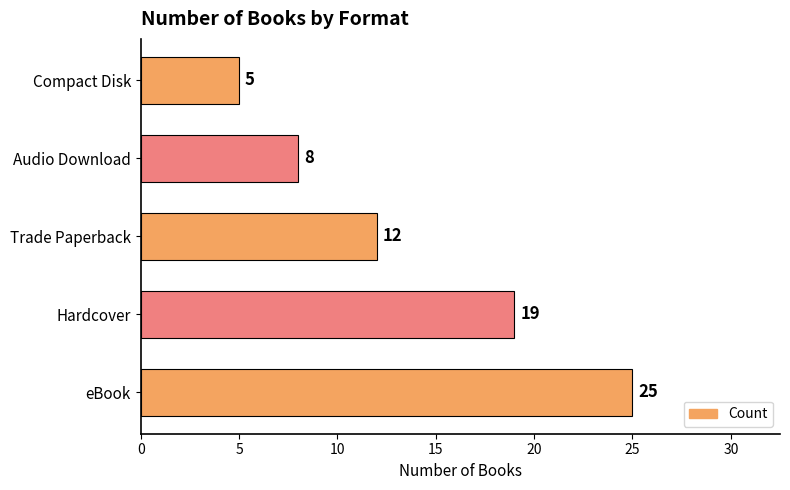

List the labels in order of value, smallest first.

Compact Disk, Audio Download, Trade Paperback, Hardcover, eBook